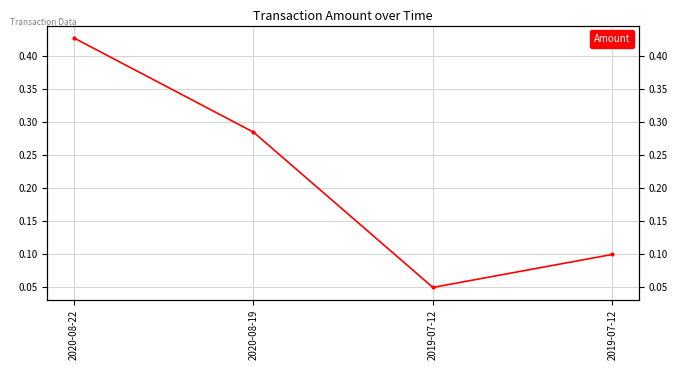

Rank the categories by value from lowest to highest.

2019-07-12, 2019-07-12, 2020-08-19, 2020-08-22